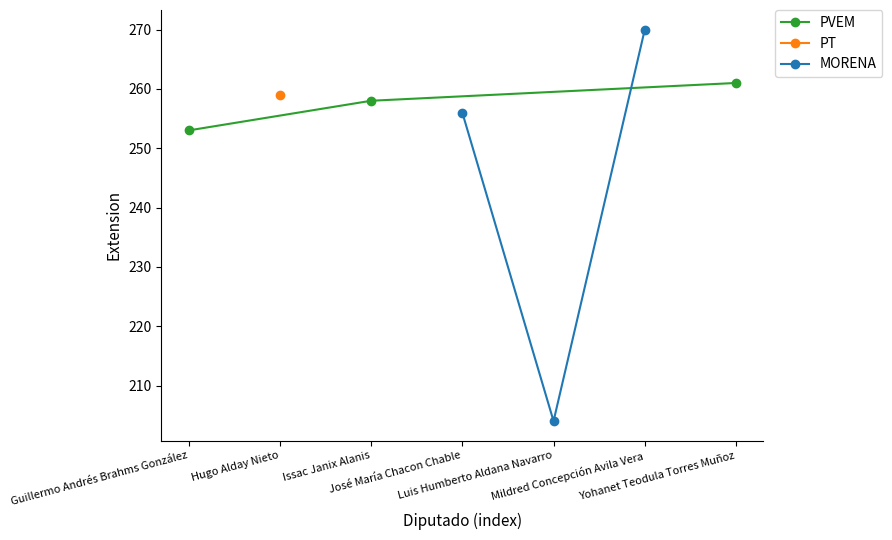

What is the value of the PVEM point at the 1st from the left?

253